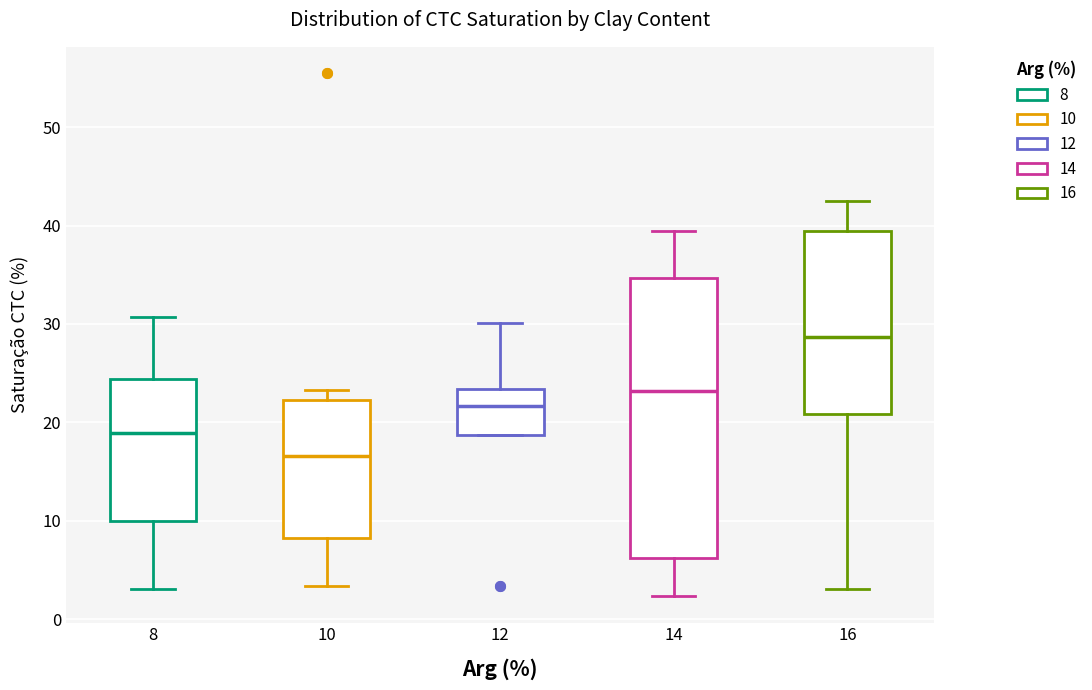

Reading left to right, read every box against the y-axis: the position of its median line, the range the box covers, and the ends of its whiskers. The values are not printed on the chart, so give them approximately, as read against the axis.

8: median 19, box 10 to 24, whiskers 3 to 31
10: median 17, box 8 to 22, whiskers 3 to 23
12: median 22, box 19 to 23, whiskers 19 to 30
14: median 23, box 6 to 35, whiskers 2 to 39
16: median 29, box 21 to 39, whiskers 3 to 43